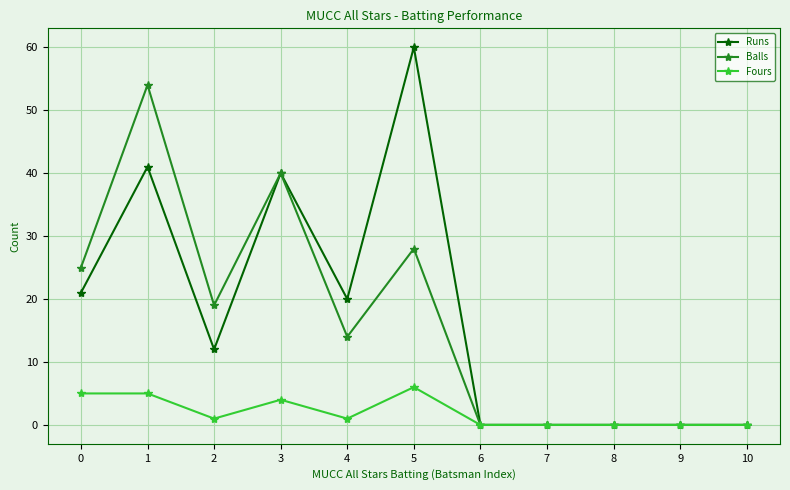

What is the total value across all series at 1?

100